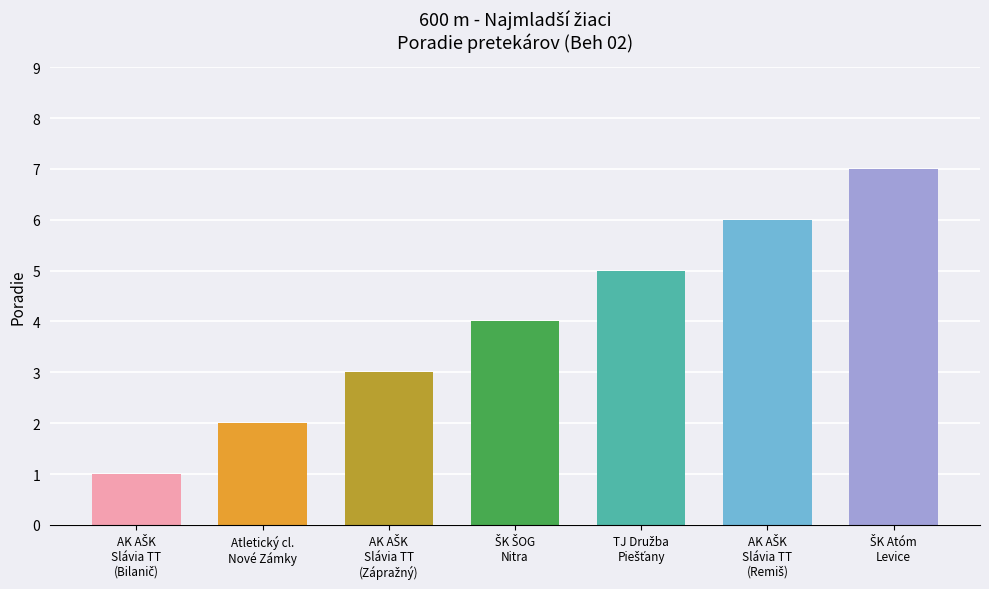

What is the change in value from AK AŠK Slávia Trnava (Zápražný) to ŠK ŠOG Nitra?

+1